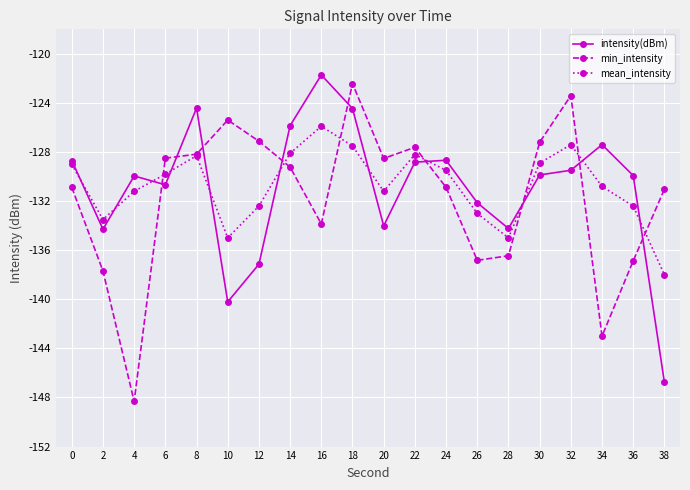

What is the value of the min_intensity point at the 10th from the left?

-122.4